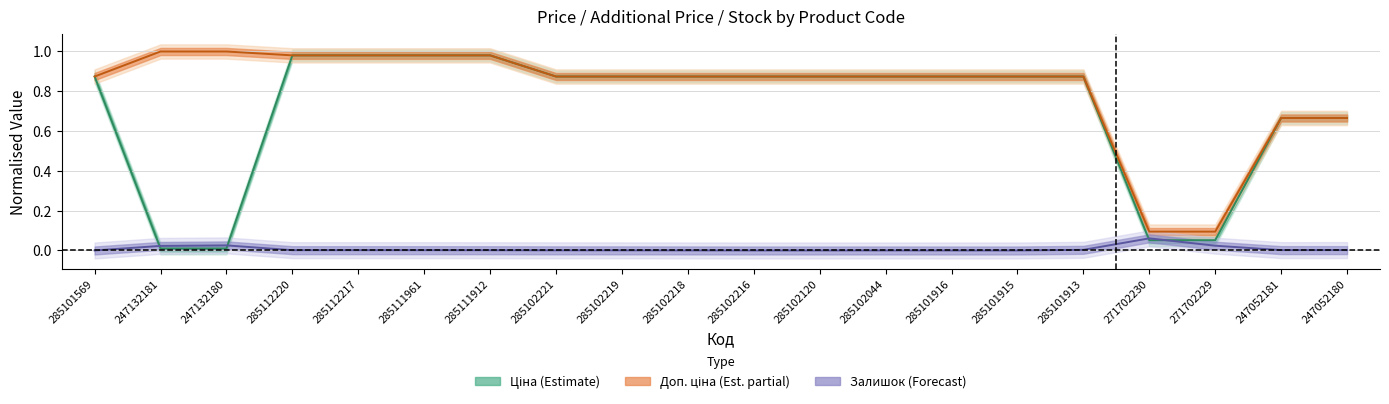

Rank the series at 271702229 from highest to lowest value.

Доп. ціна, Ціна, Залишок